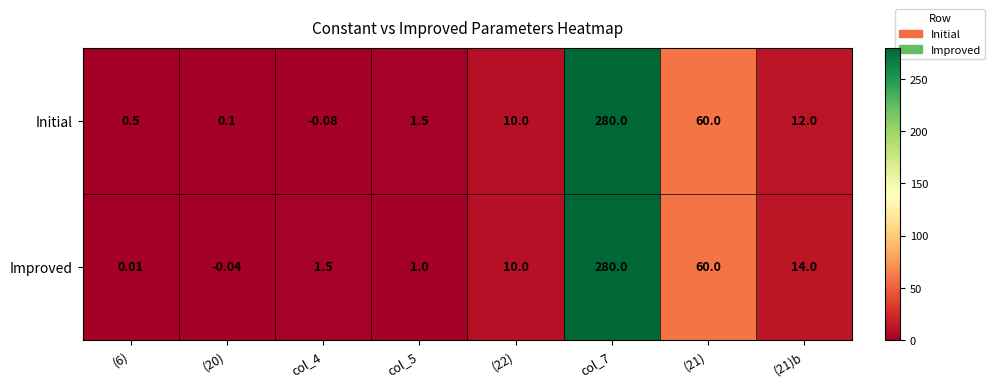

List the series in order of their overall mean, highest first.

Improved, Initial